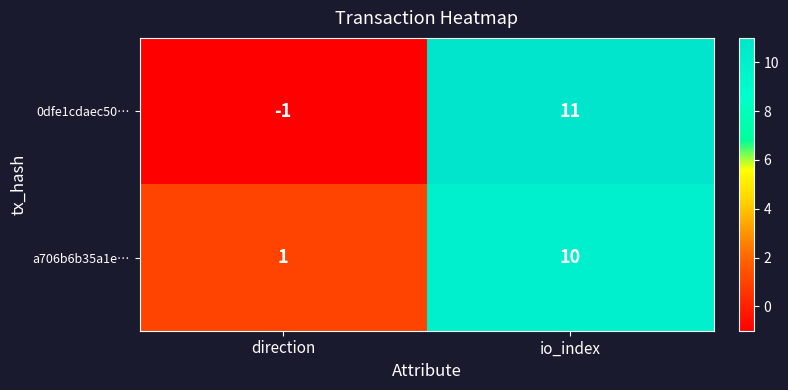

What is the difference between the maximum and minimum values in the 0dfe1cdaec50… series?

12